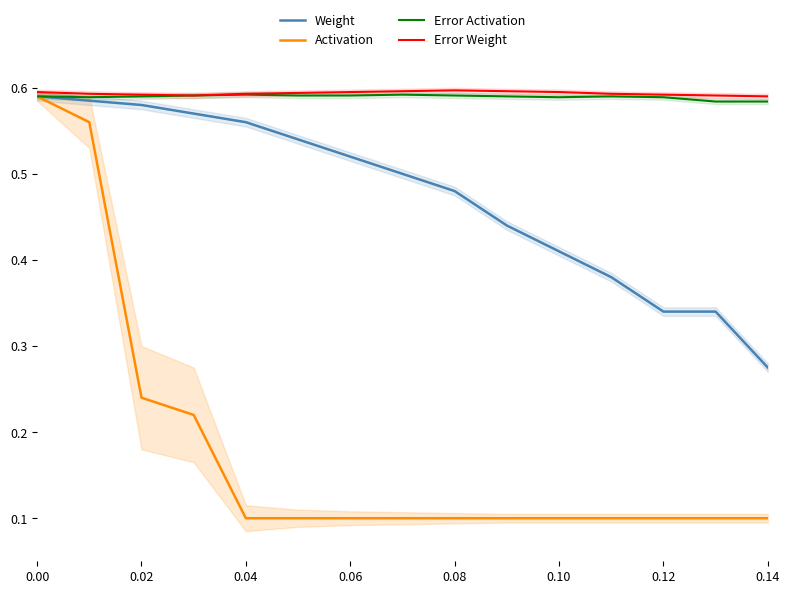

Which category has the lowest value in the Weight series?

0.14